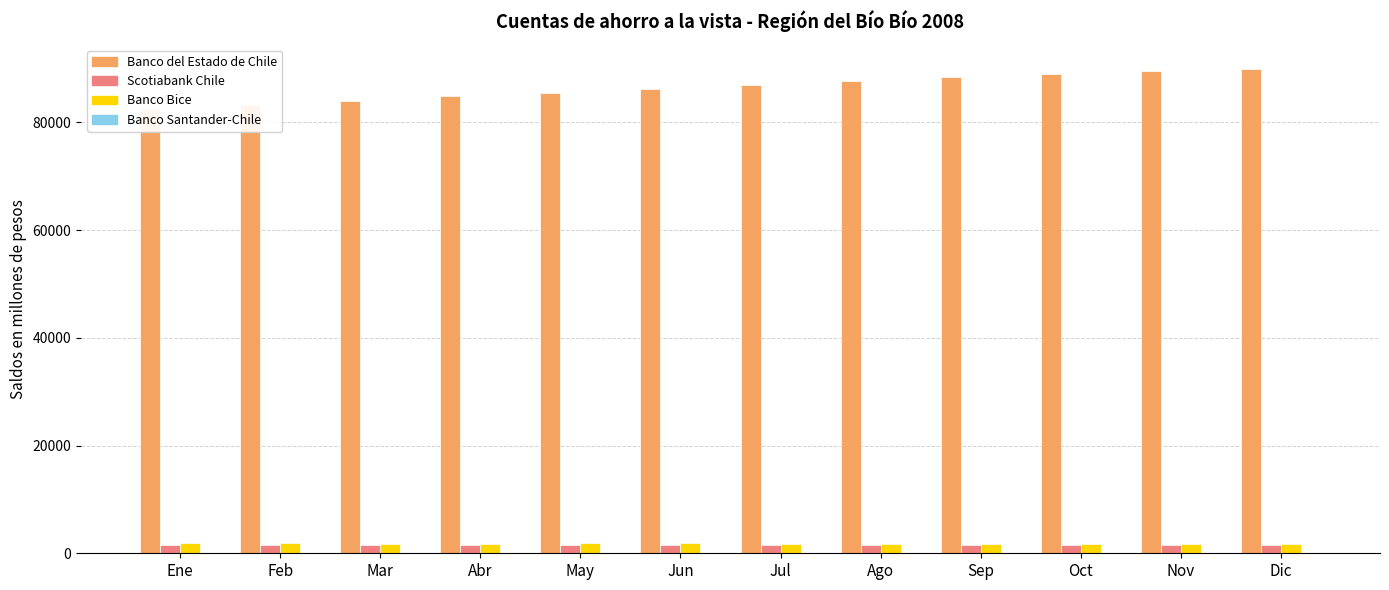

At which category is the sum across all series the highest?

Dic